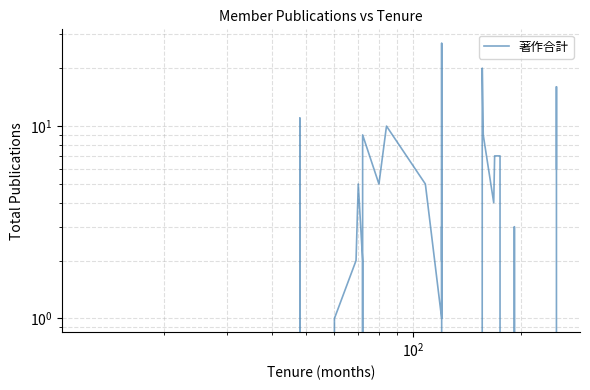

What is the sum of all values?

185